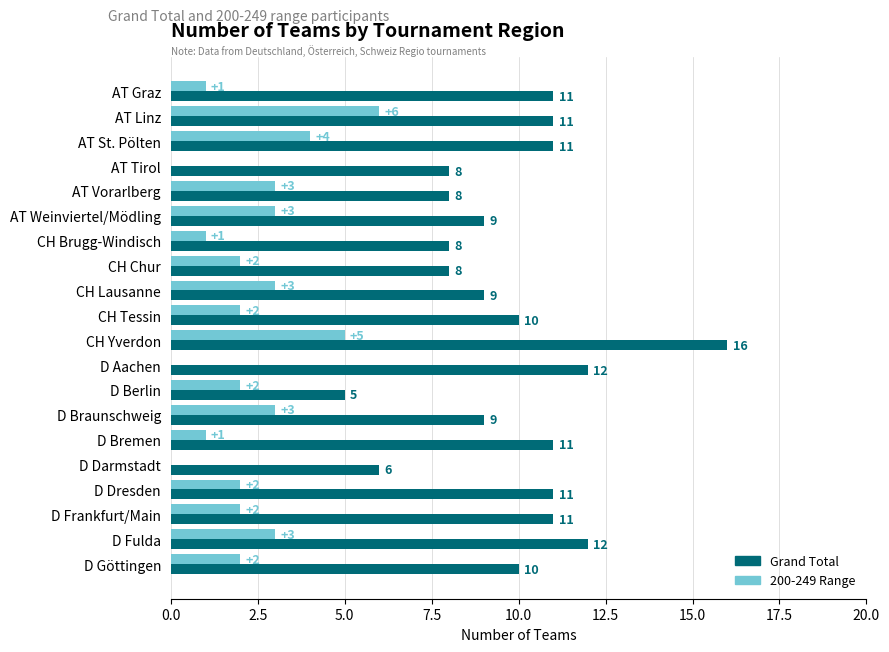

What is the maximum value shown in the chart?

16